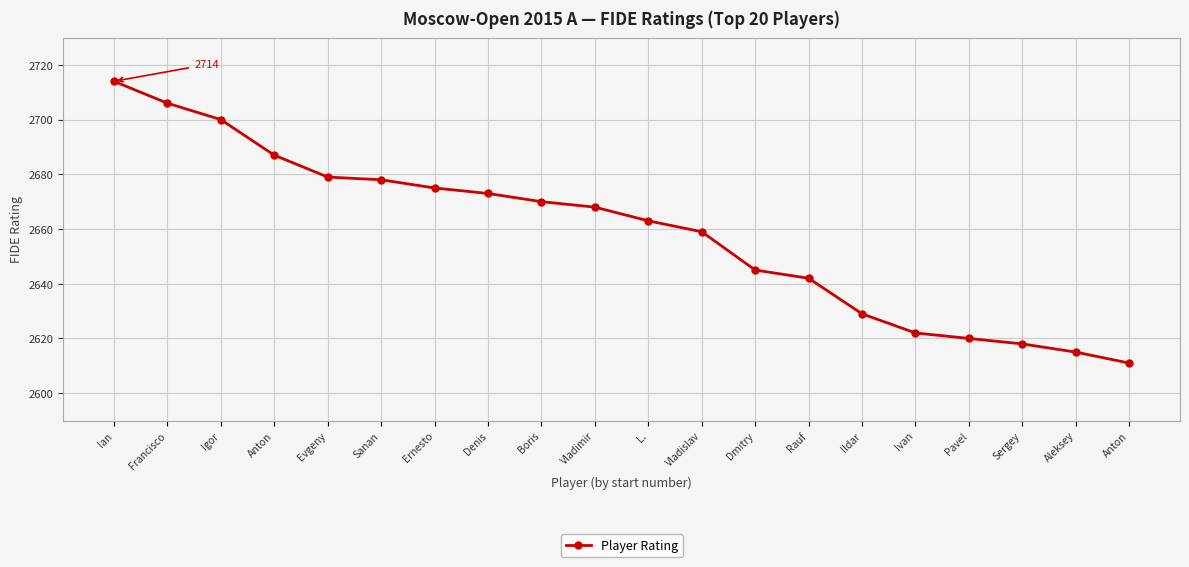

Count the number of categories in the chart.

20